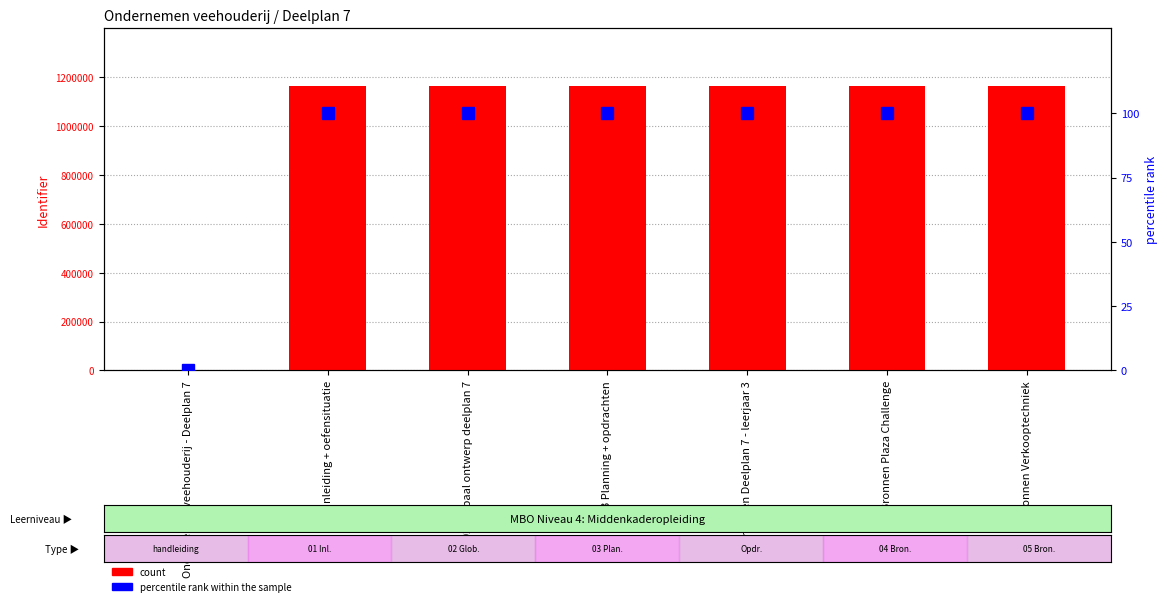

Is it true that count equals 1164872 at 05 Bronnen Verkooptechniek?

True